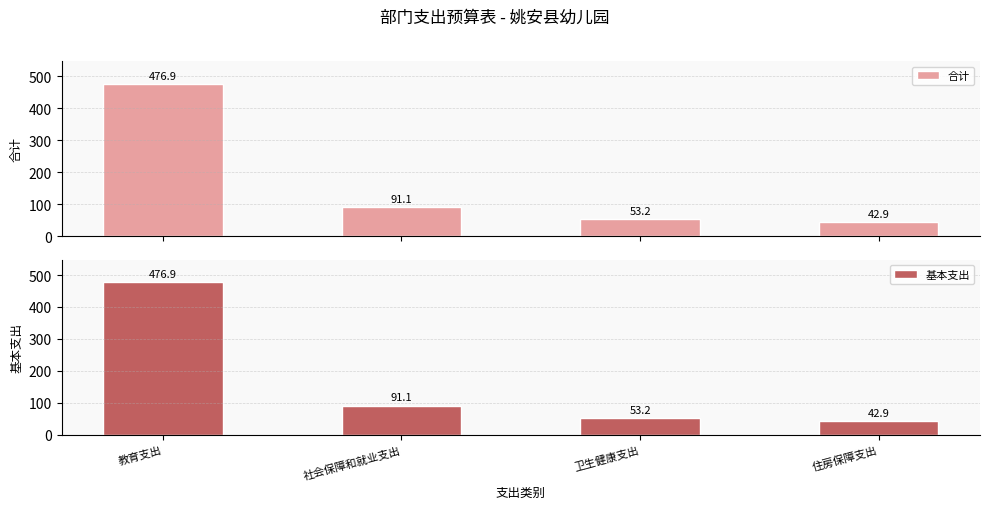

At which label does 合计 reach its peak?

教育支出